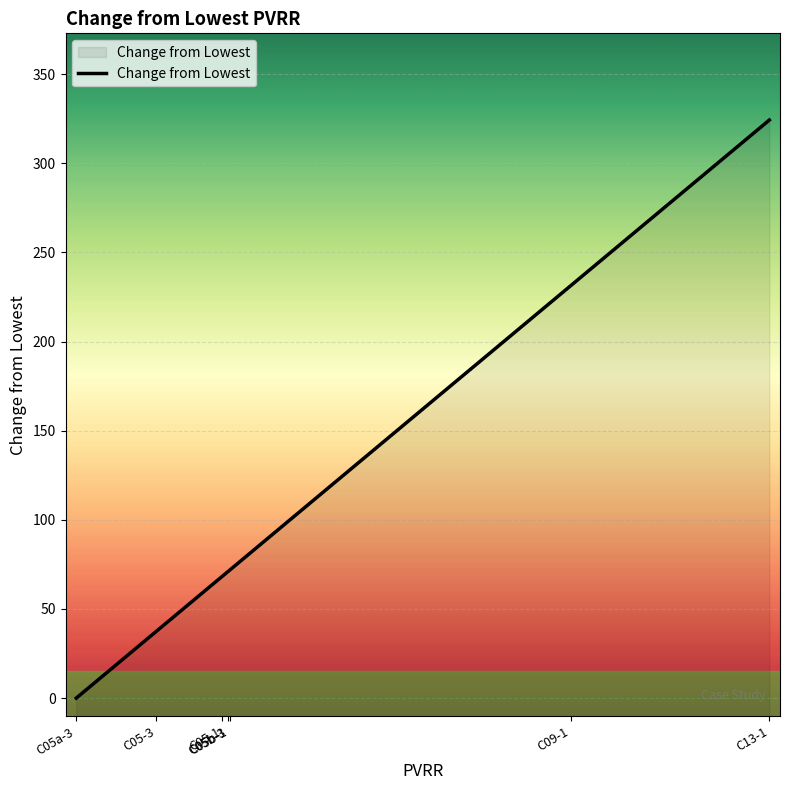

How many values are above zero?

6